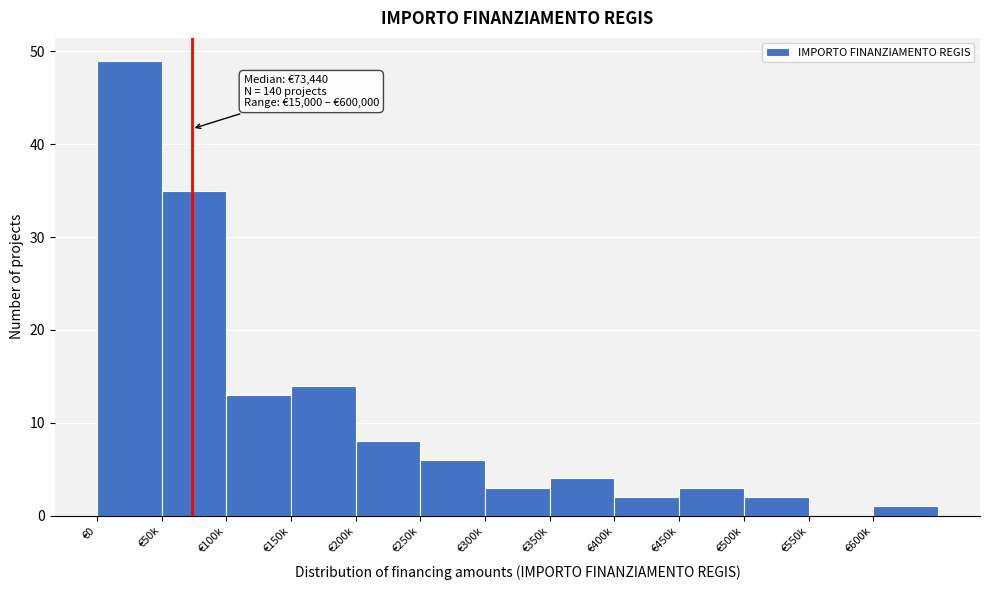

Reading left to right, extract all data points from this chart.

€0=49	€50k=35	€100k=13	€150k=14	€200k=8	€250k=6	€300k=3	€350k=4	€400k=2	€450k=3	€500k=2	€550k=0	€600k=1